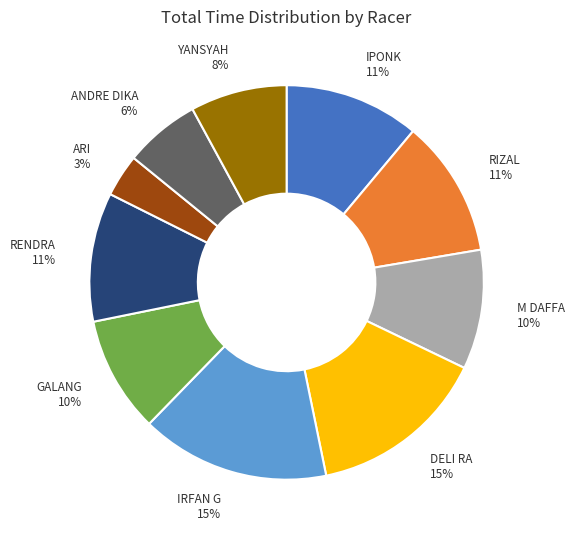

The YANSYAH slice represents 8% of the pie. True or false?

True